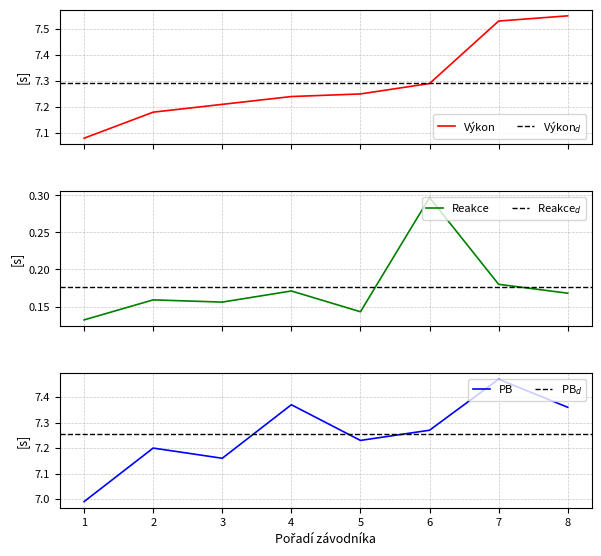

Is it true that PB equals 2.2 at 2?

False